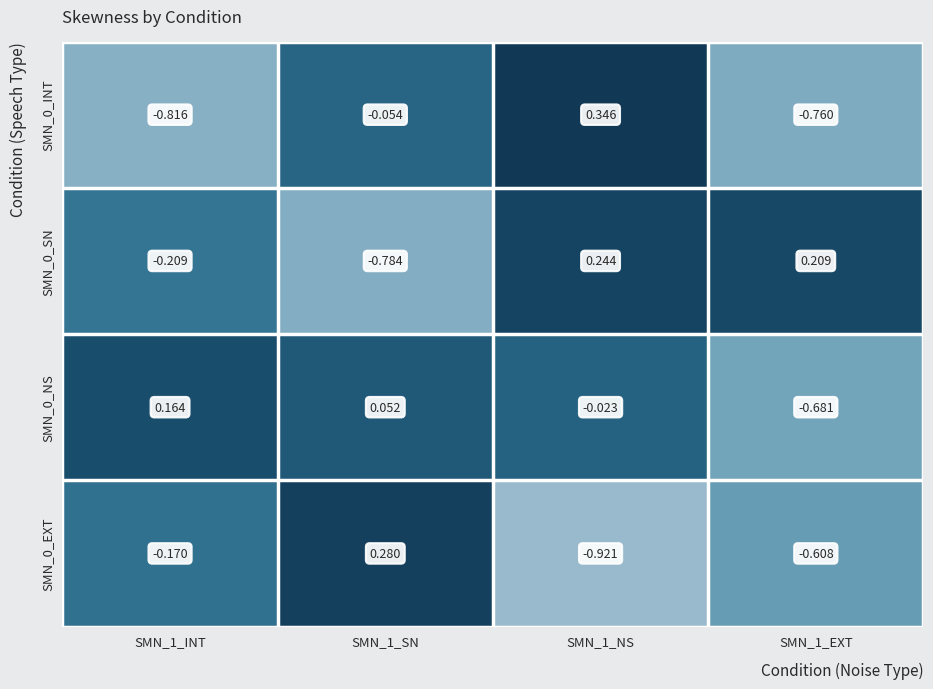

Is the value of SMN_0_NS at SMN_1_SN greater than the value of SMN_0_SN at SMN_1_NS?

No